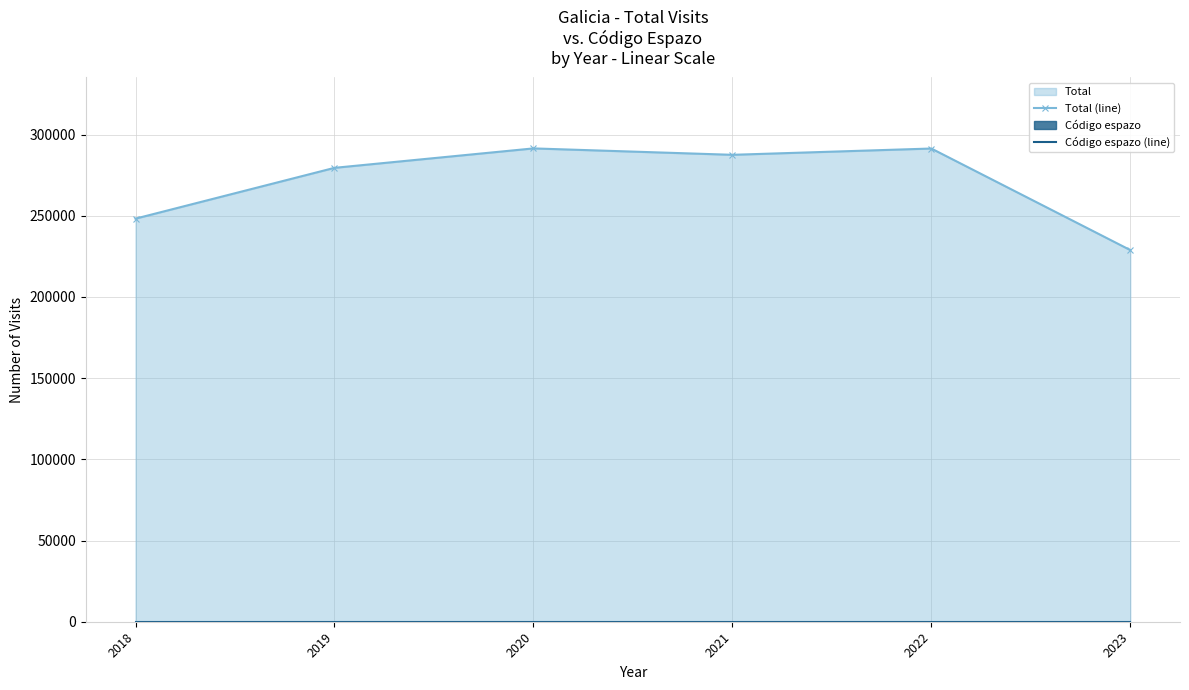

What is the approximate value of Total (line) at 2022, to the nearest 10?

291380